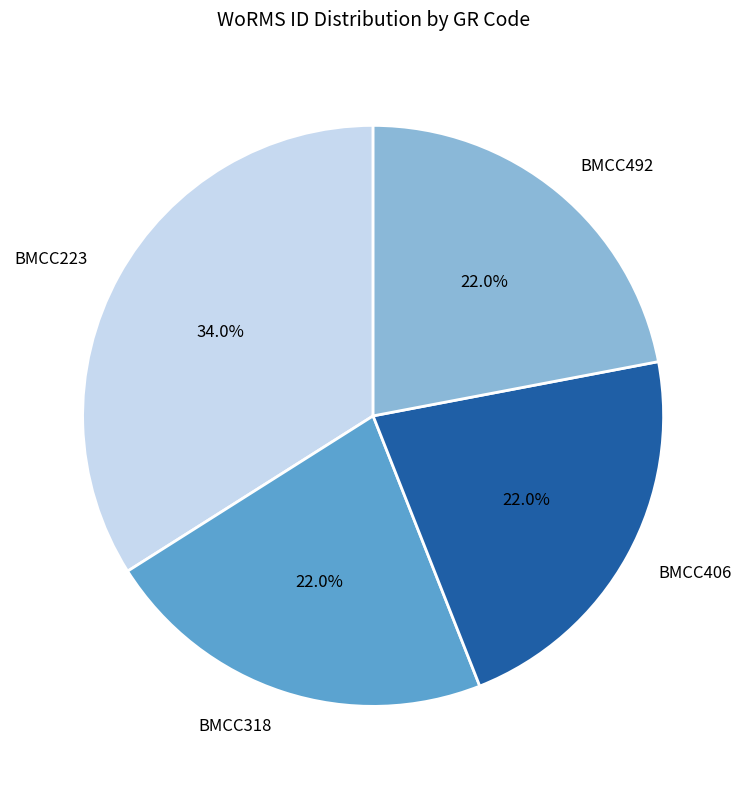

What percentage is NOT represented by BMCC318?

78.0%